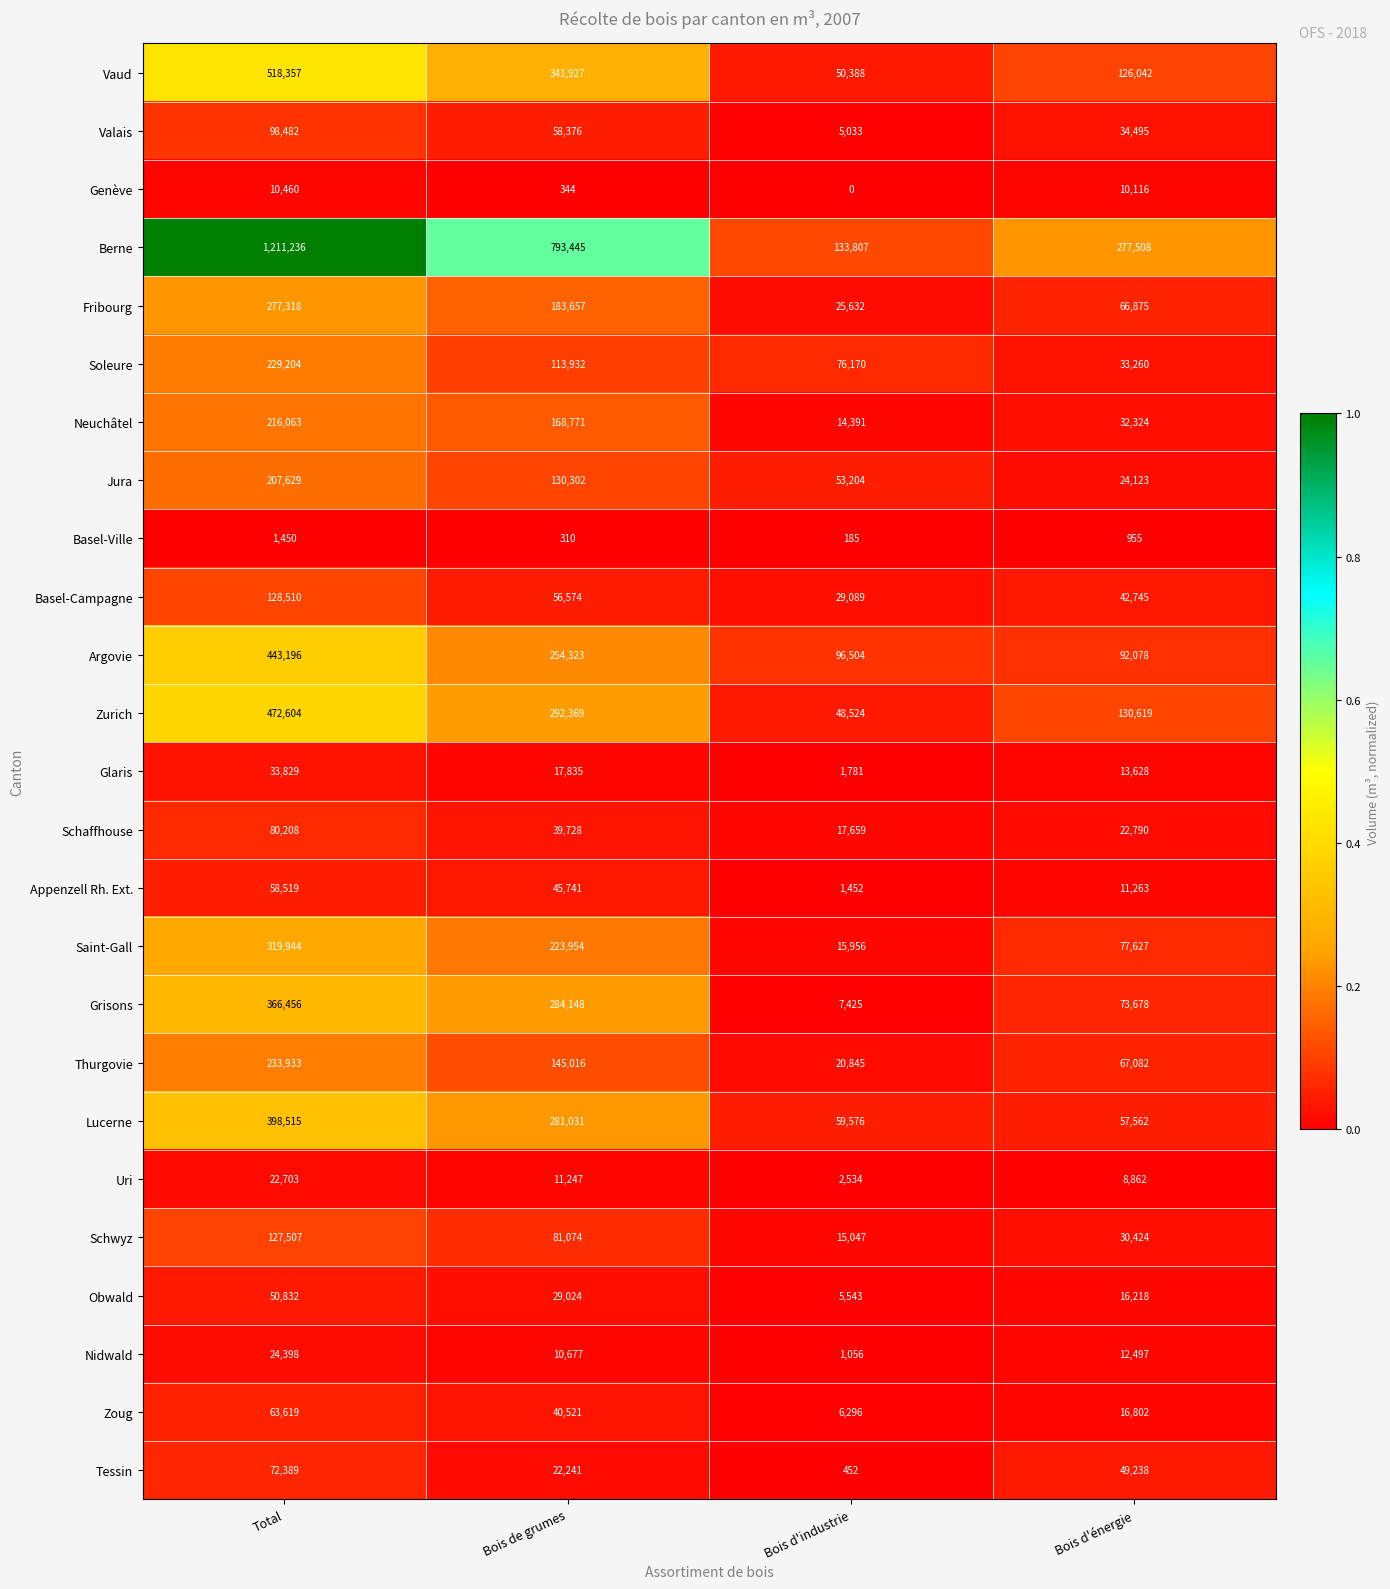

Rank the categories by Fribourg value from lowest to highest.

Bois d'industrie, Bois d'énergie, Bois de grumes, Total